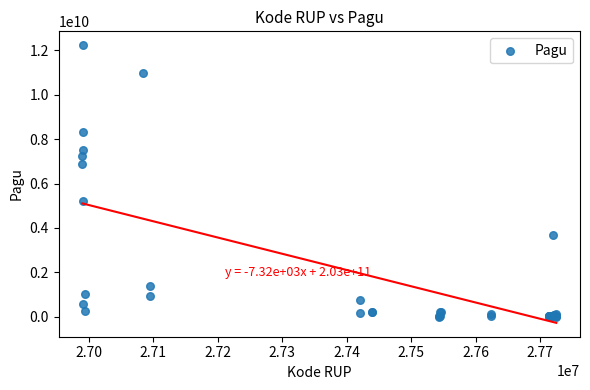

What Y value in the scatter plot is closest to 6119750000?

6900000000